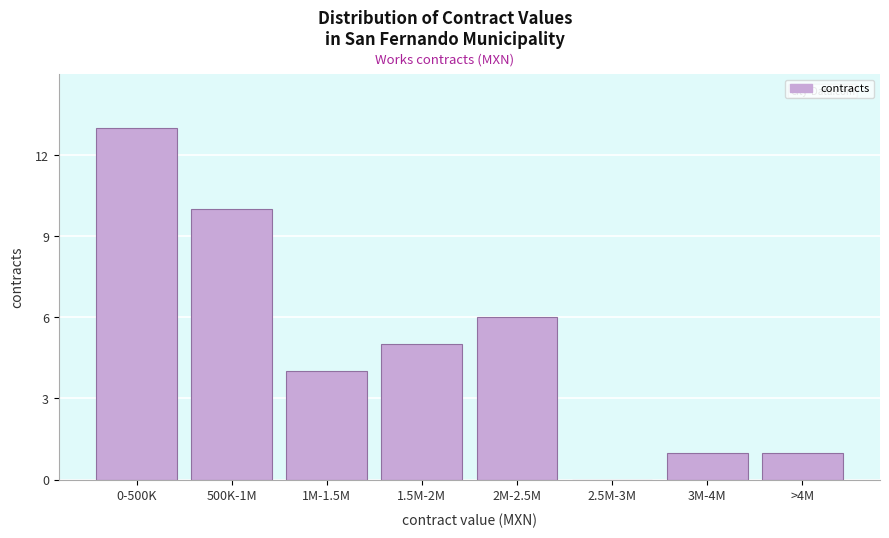

Reading right to left, what are all the values shown in this chart?

>4M=1	3M-4M=1	2.5M-3M=0	2M-2.5M=6	1.5M-2M=5	1M-1.5M=4	500K-1M=10	0-500K=13